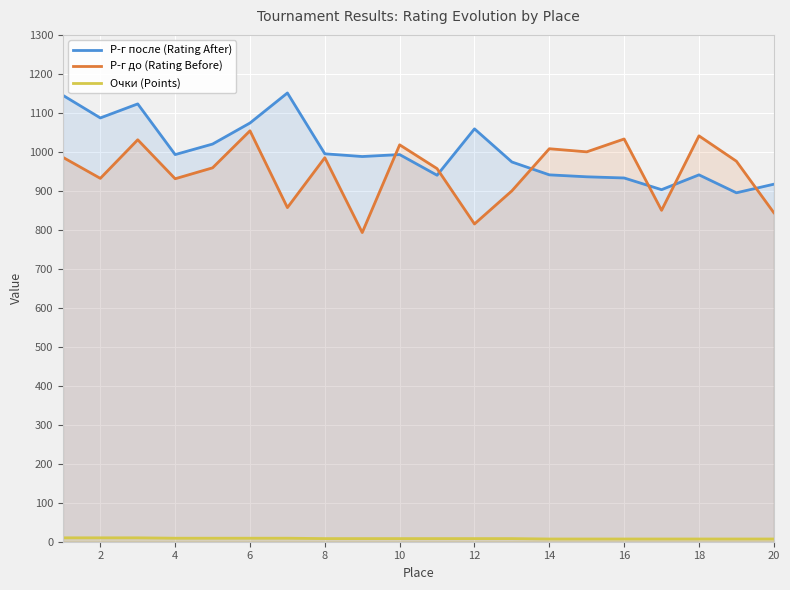

True or false: Очки (Points) and Р-г до (Rating Before) cross at least once.

False